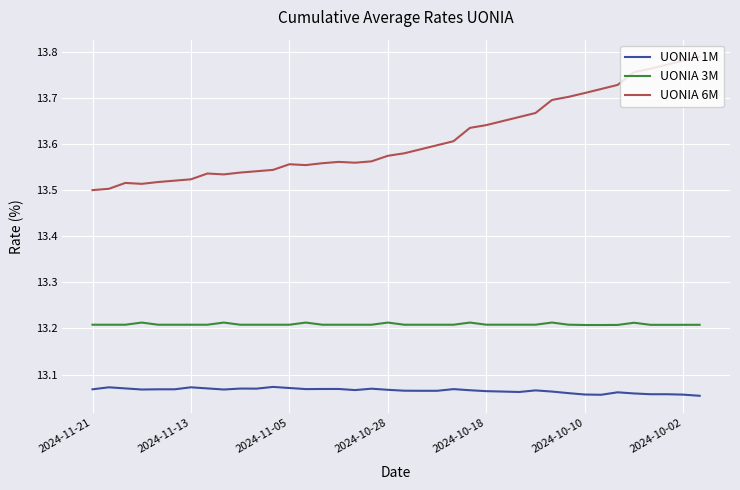

List the series in order of their overall mean, lowest first.

UONIA 1M, UONIA 3M, UONIA 6M